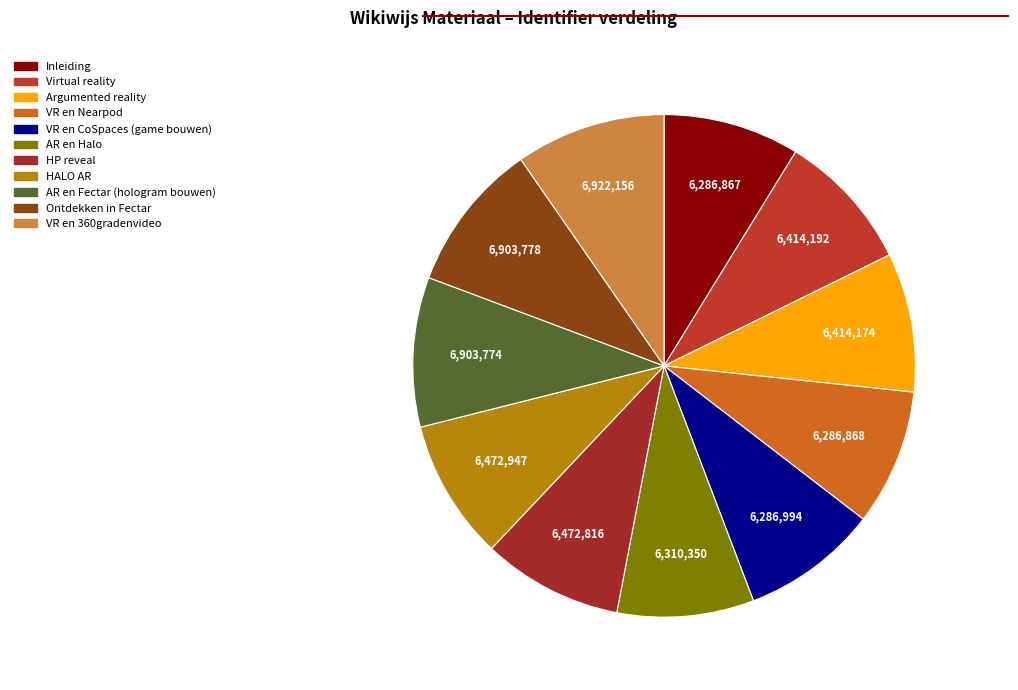

Is the sum of HALO AR and Ontdekken in Fectar greater than half?

No